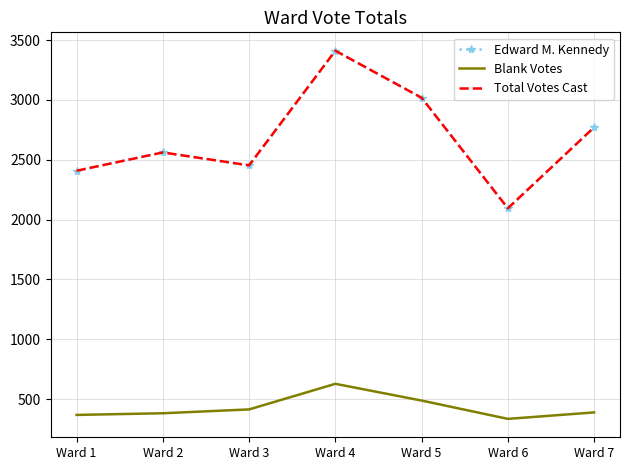

True or false: Blank Votes has a value of 334 at Ward 6.

True